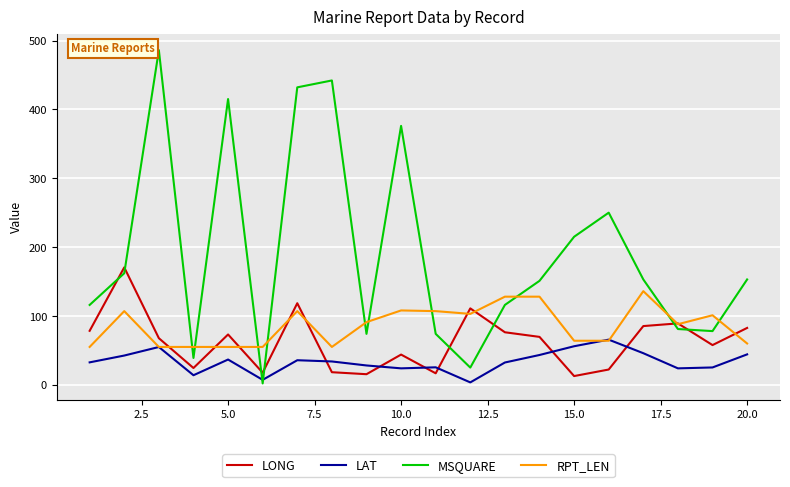

What is the average value of the MSQUARE series?

192.0